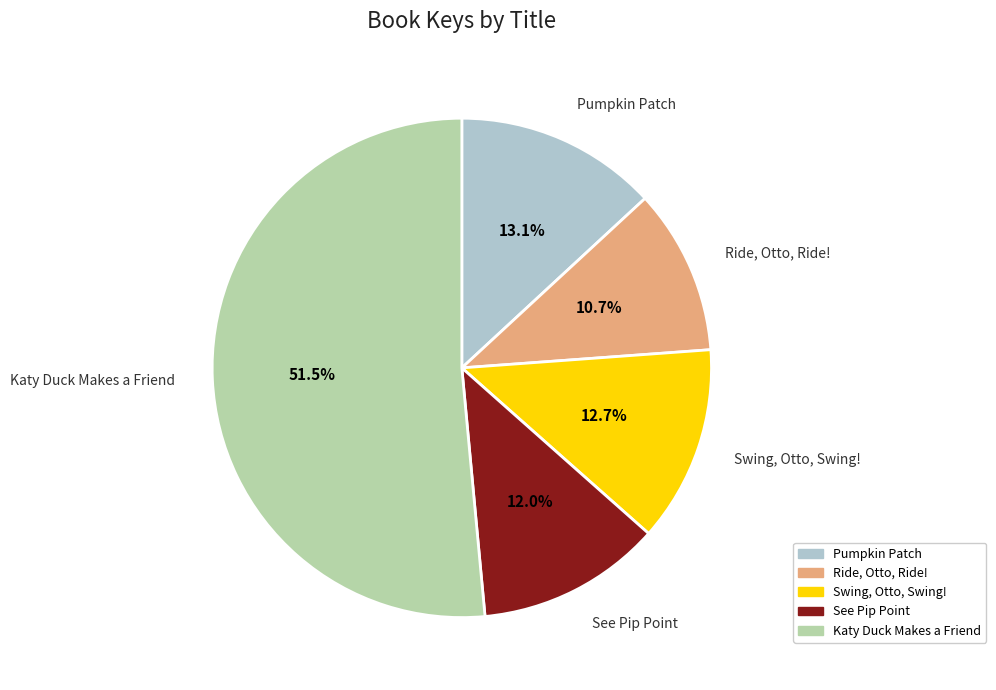

Which slice is the smallest?

Ride, Otto, Ride!